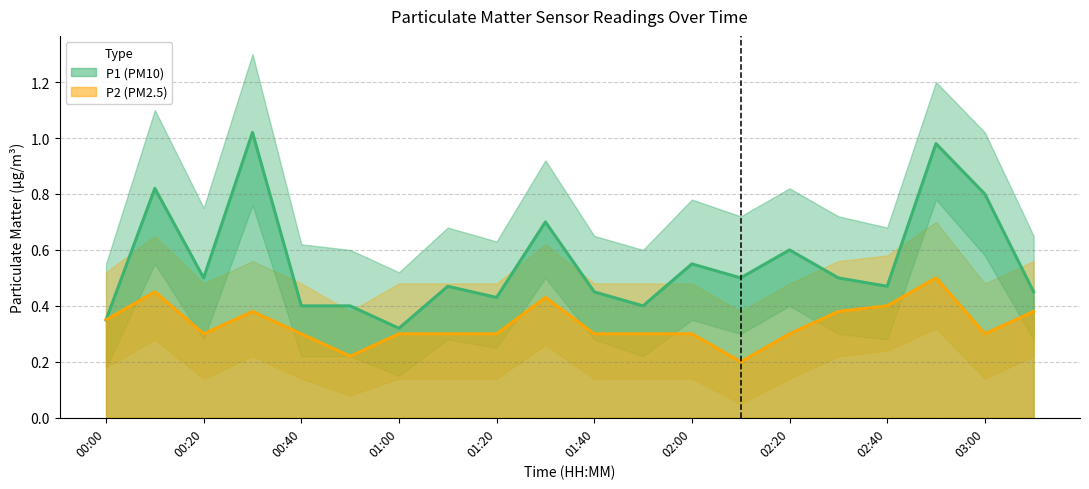

At how many categories does at least one series exceed 0?

20